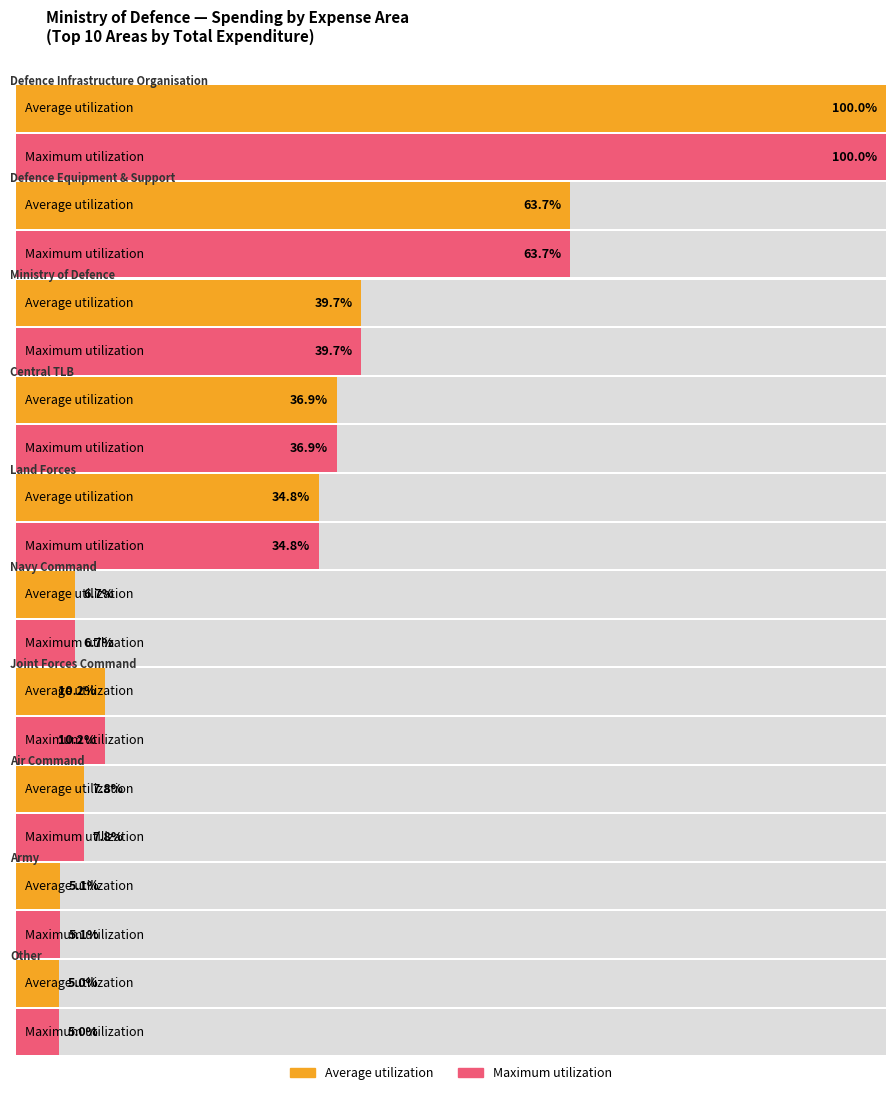

What is the label of the 5th bar from the right?

Navy Command